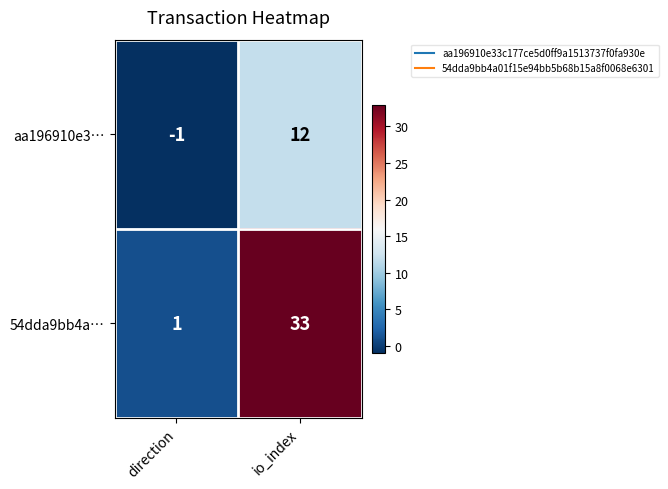

What is the maximum value shown in the chart?

33